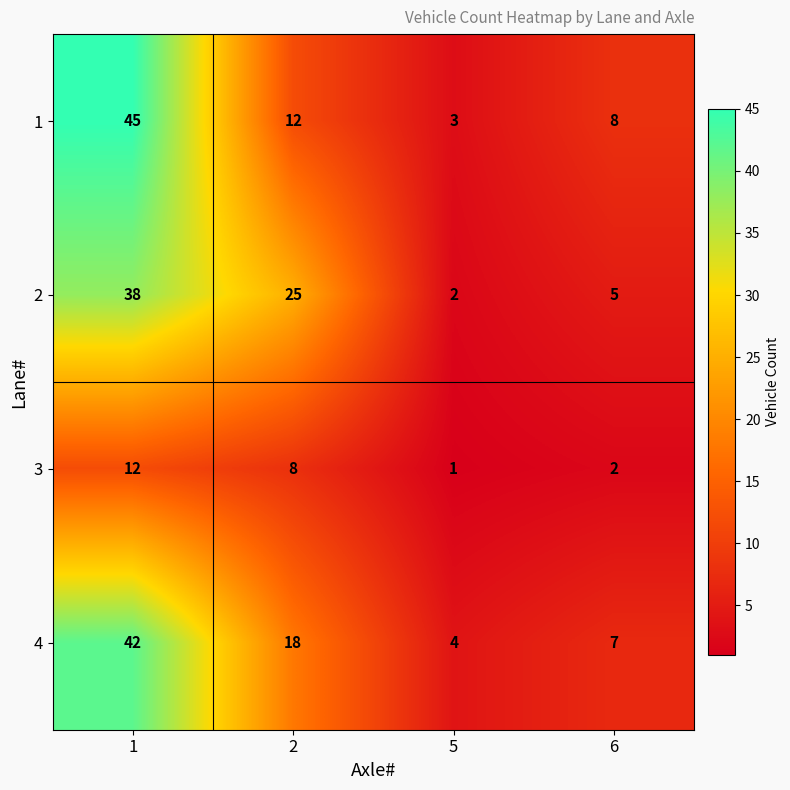

What is the smallest value displayed?

1